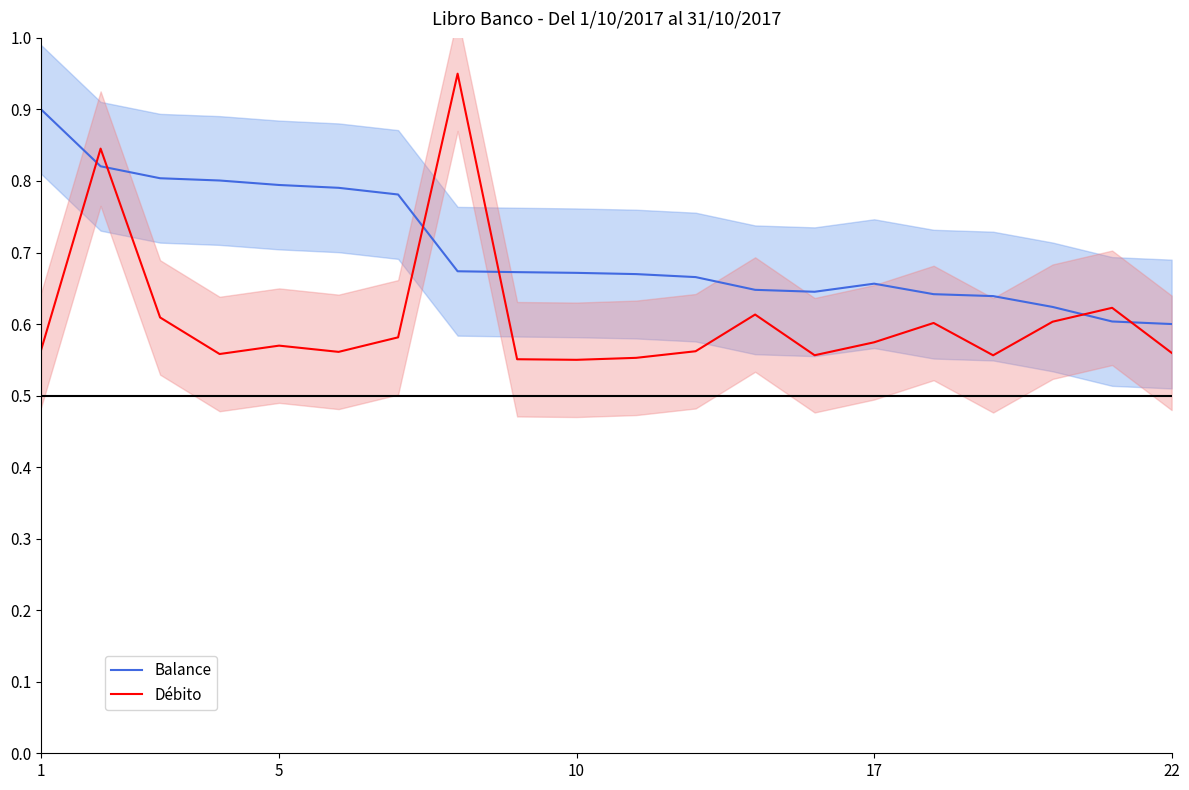

What are all the series names shown in the legend?

Balance, Débito